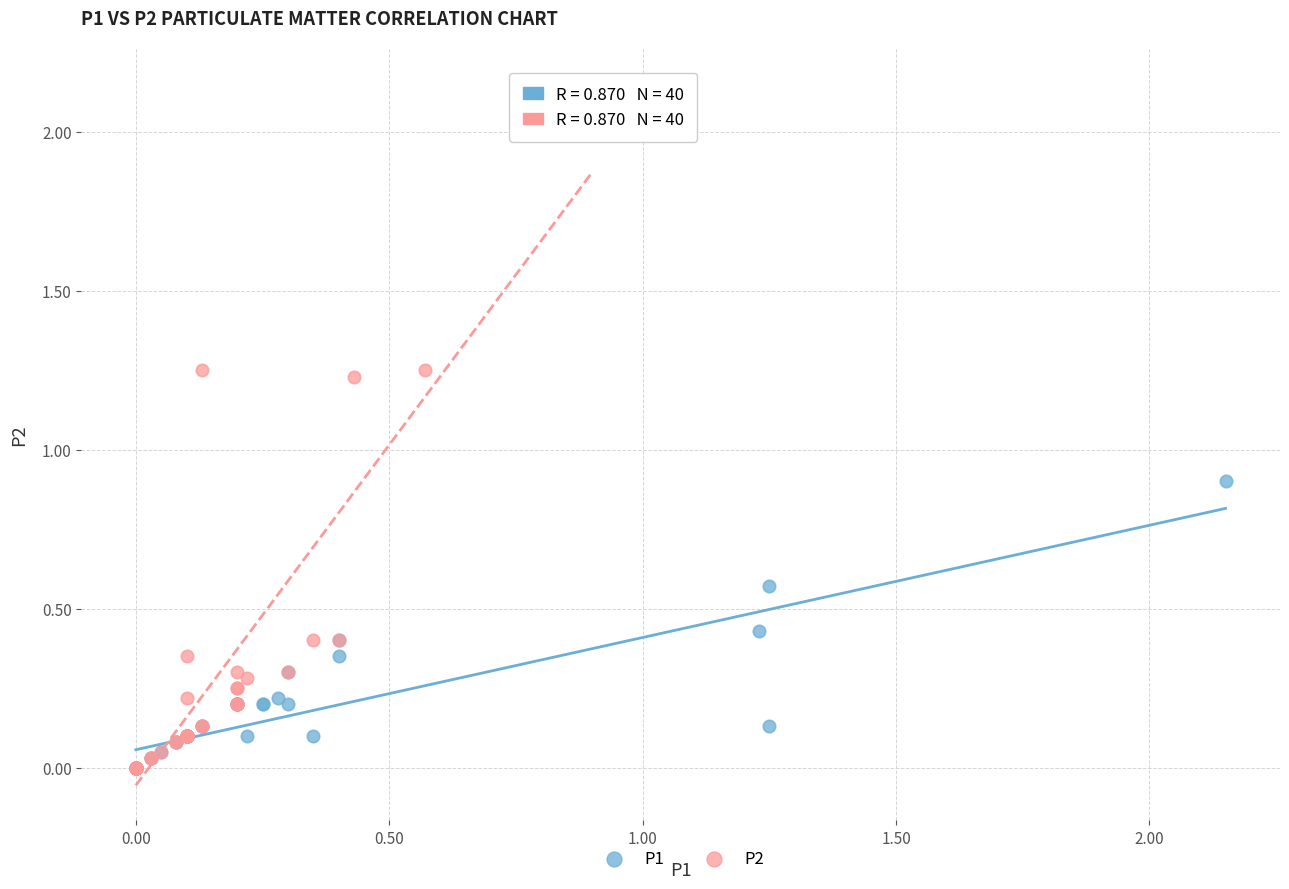

Which series contains the highest Y value?

P2